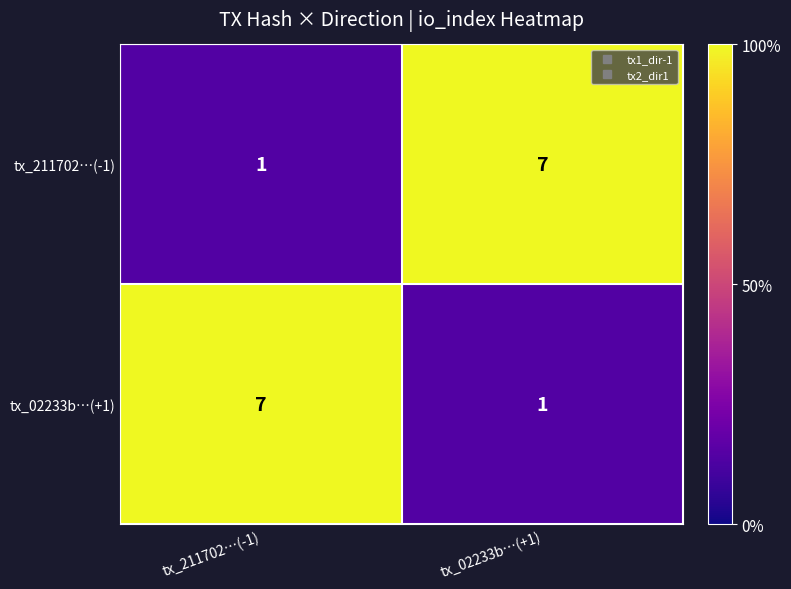

What is the difference between the maximum and minimum values in the tx_02233b…(+1) series?

6